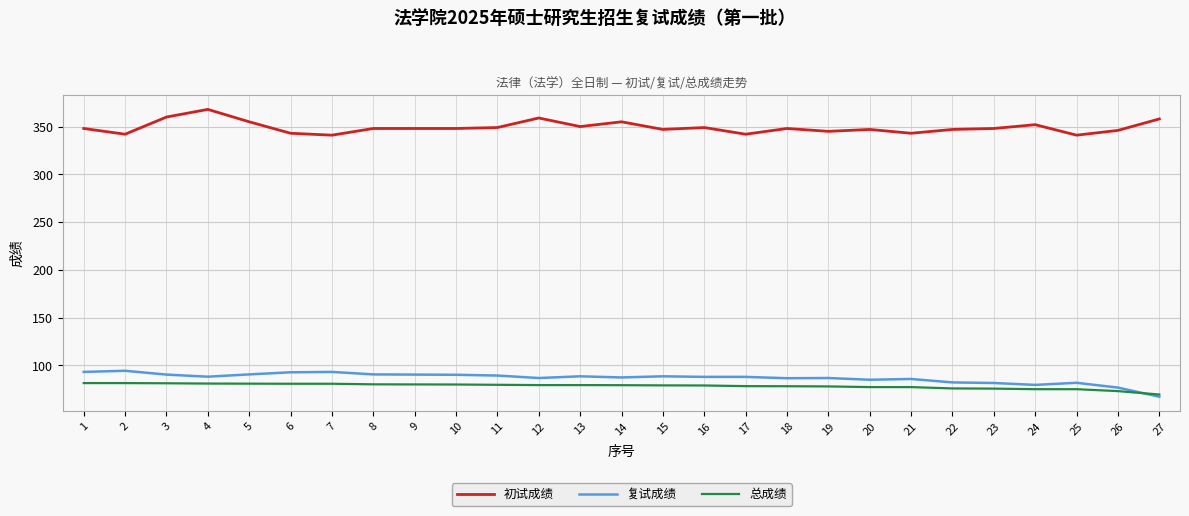

True or false: 复试成绩 and 初试成绩 intersect in this chart.

False